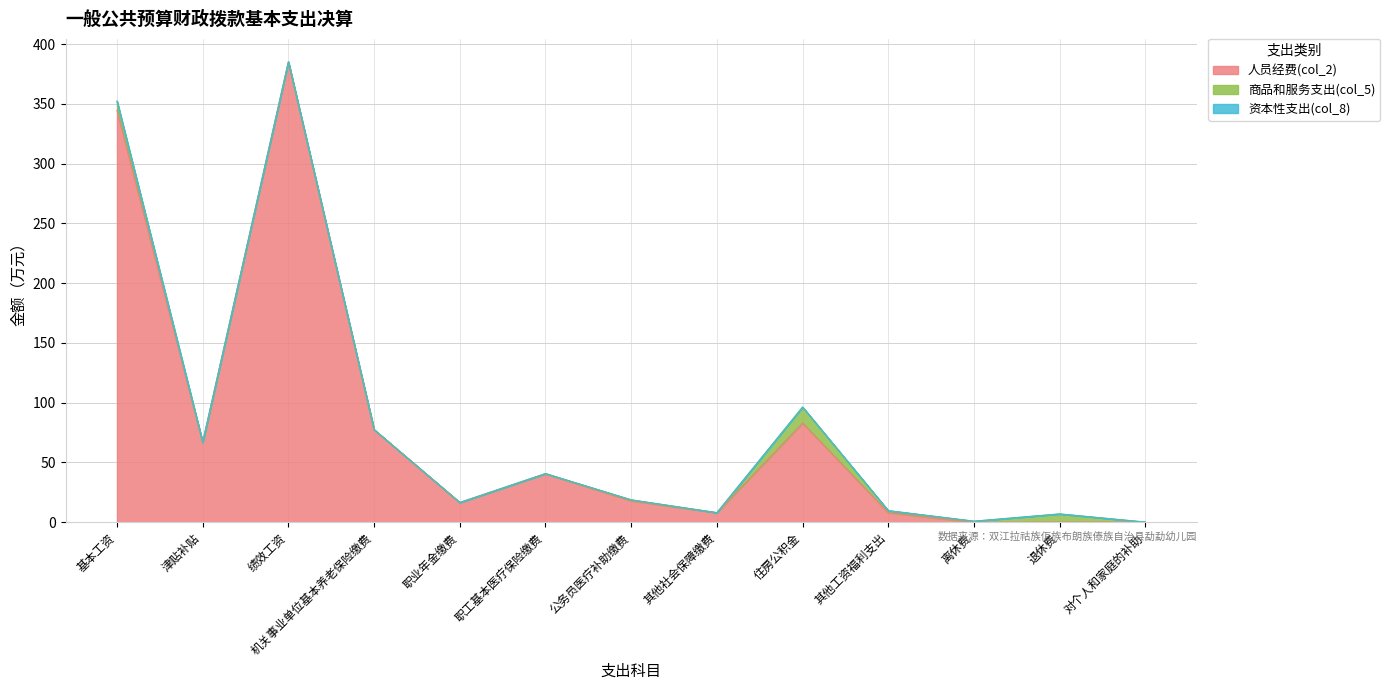

At how many categories does at least one series exceed 19?

6